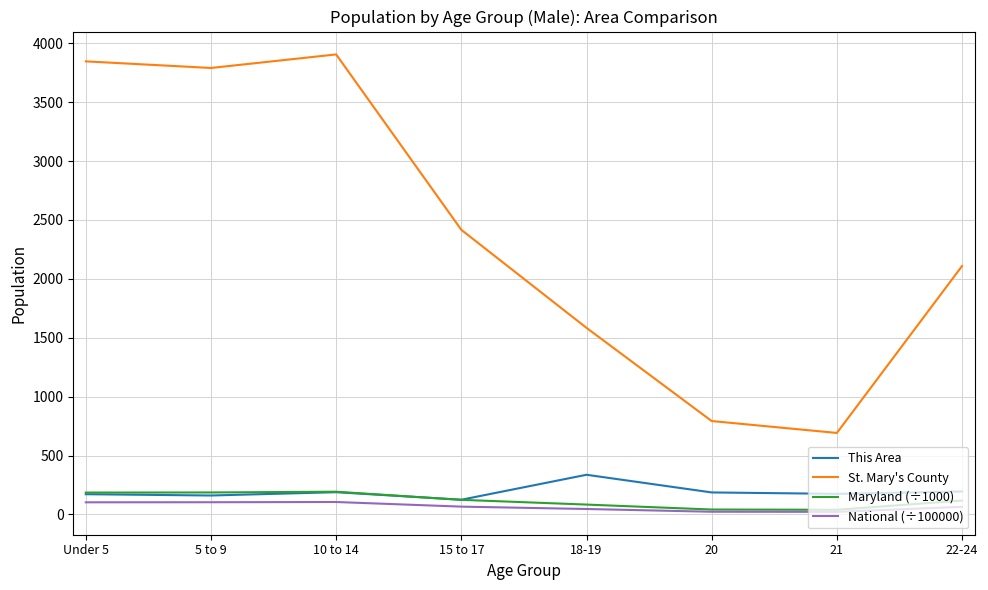

What is the maximum value for National (÷100000)?

105.8